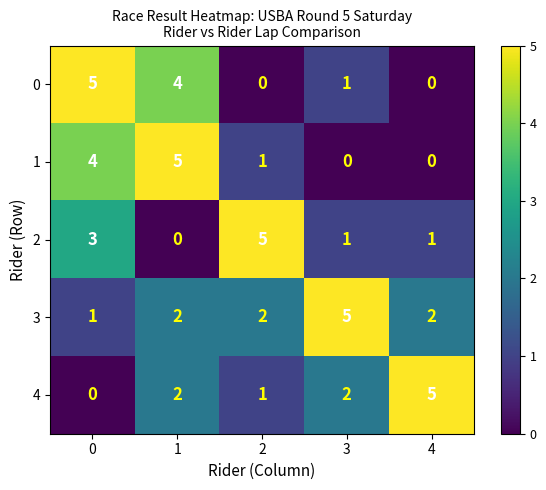

Count the number of categories in the chart.

5